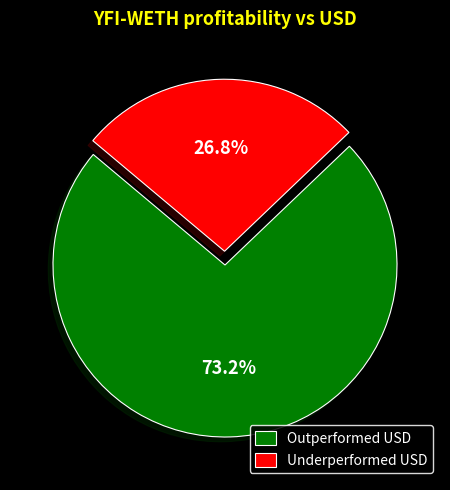

How much of the chart is everything except Underperformed USD?

73.2%